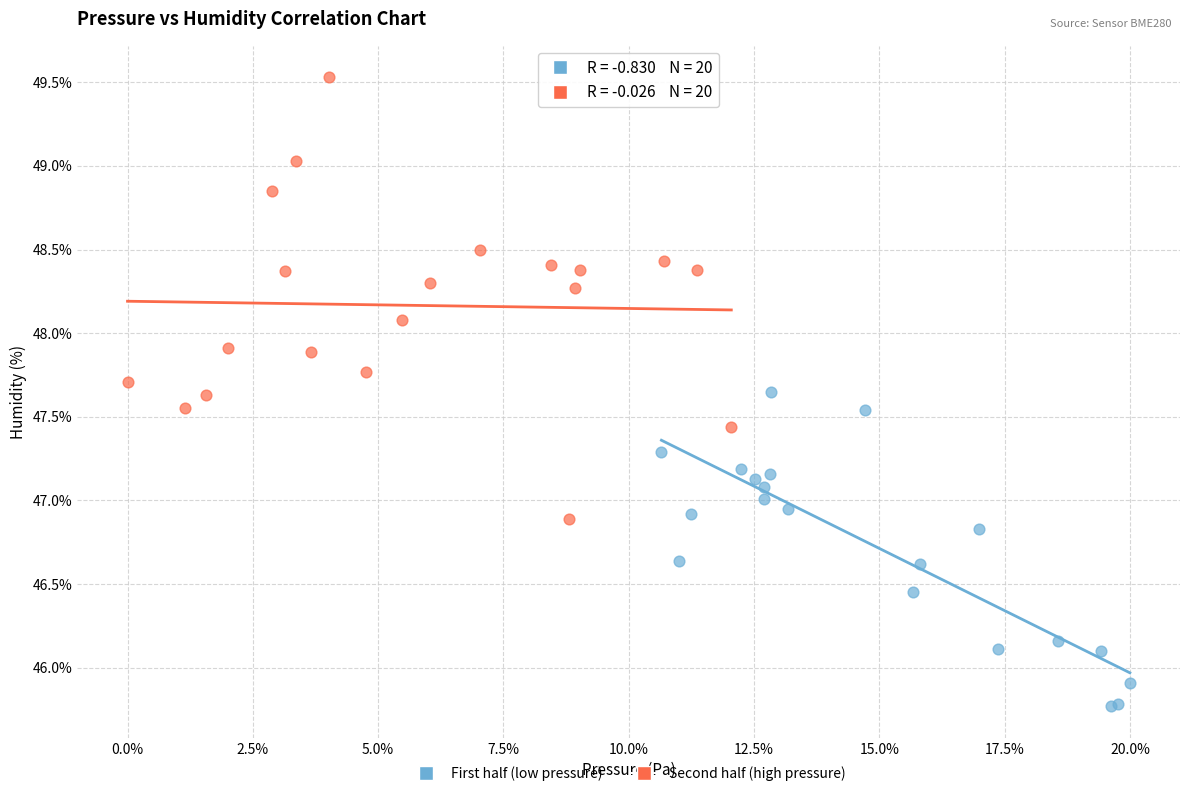

Which series has the largest Y range (max minus min)?

Second half (high pressure)